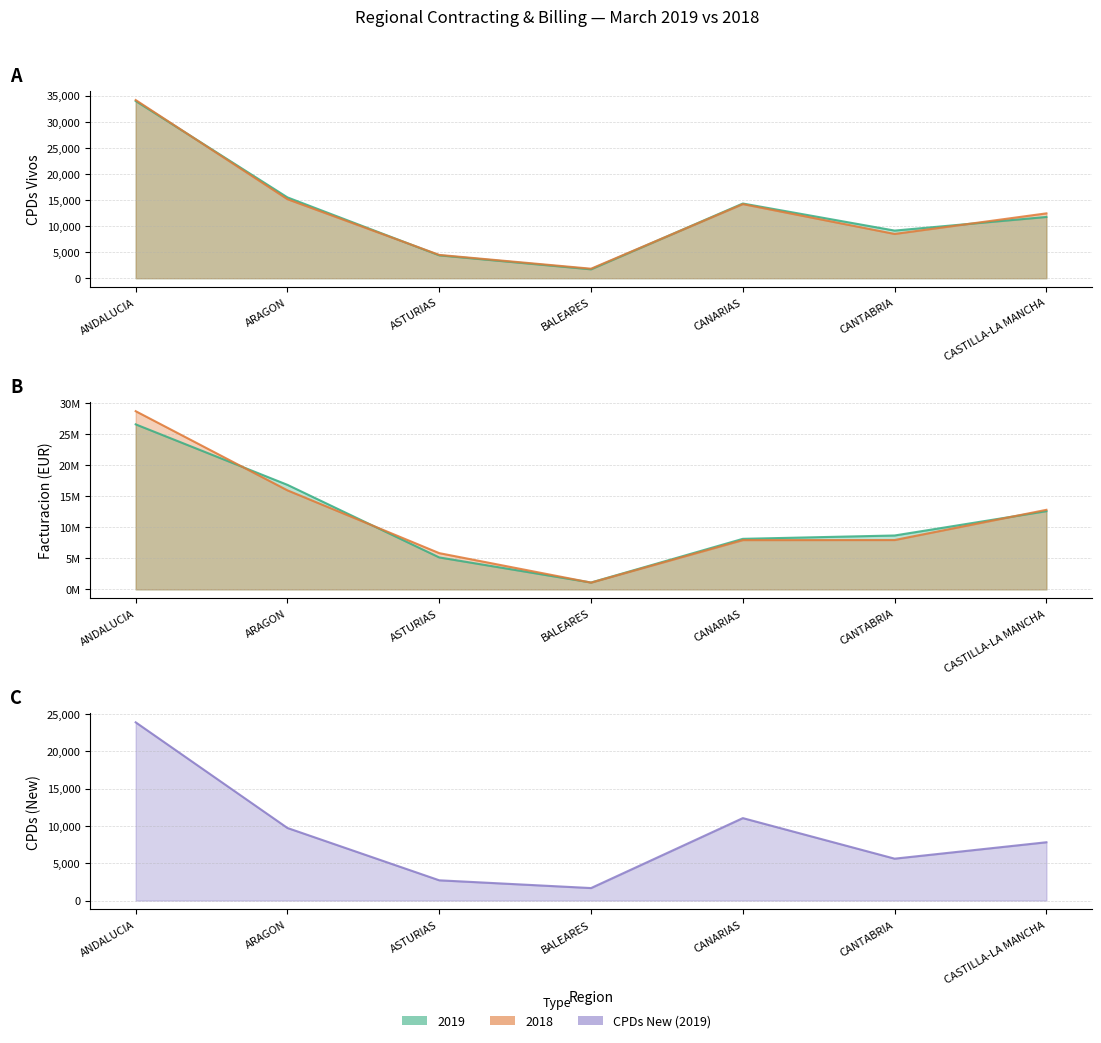

How many series are shown in this chart?

5